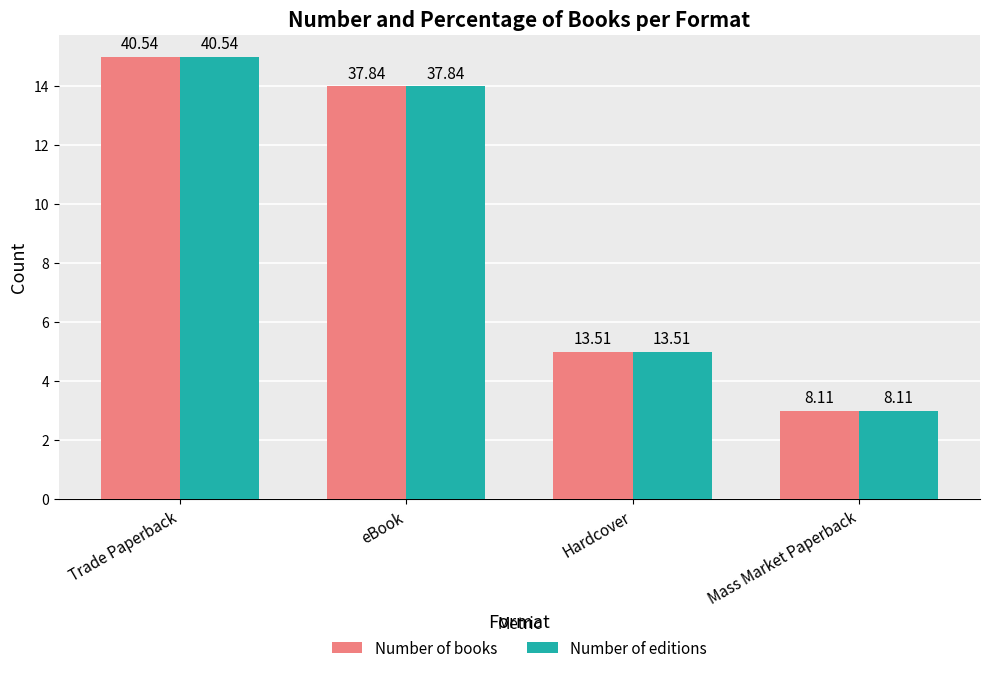

Between Trade Paperback and eBook, which is larger?

Trade Paperback